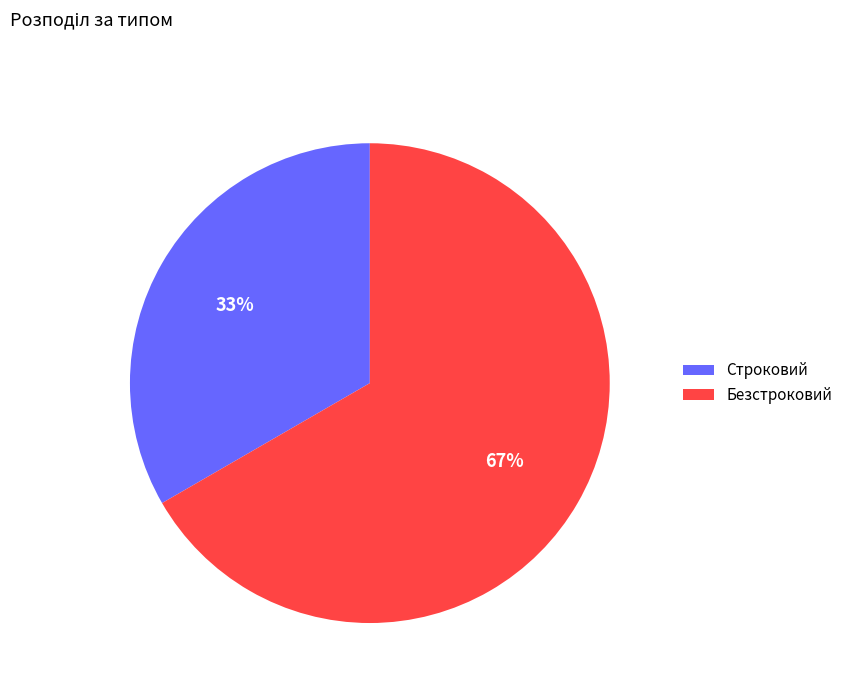

Count the number of slices in the pie.

2